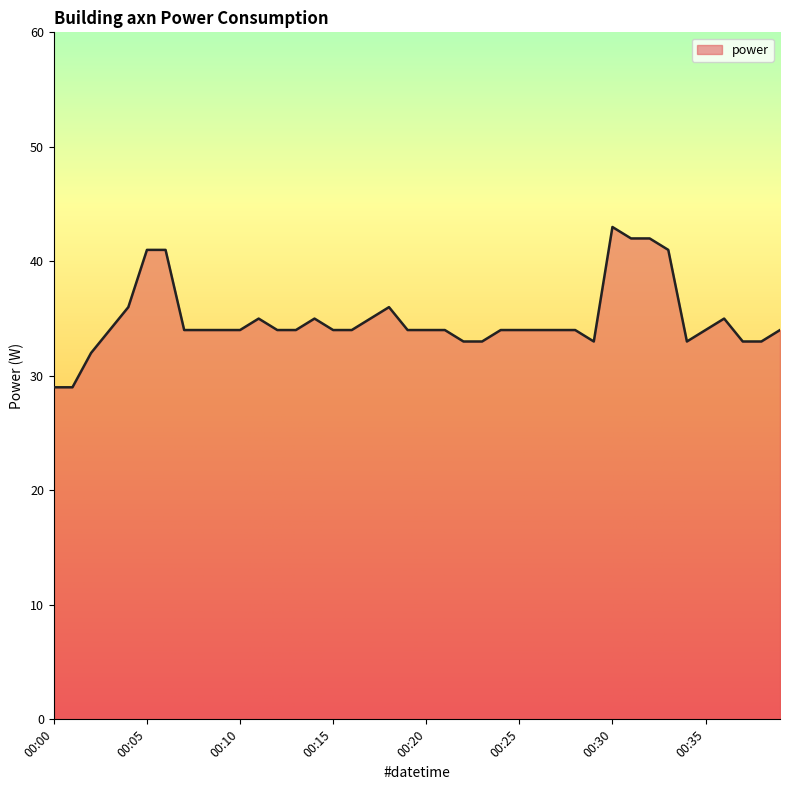

Is it true that the value at 00:17 is 35?

True